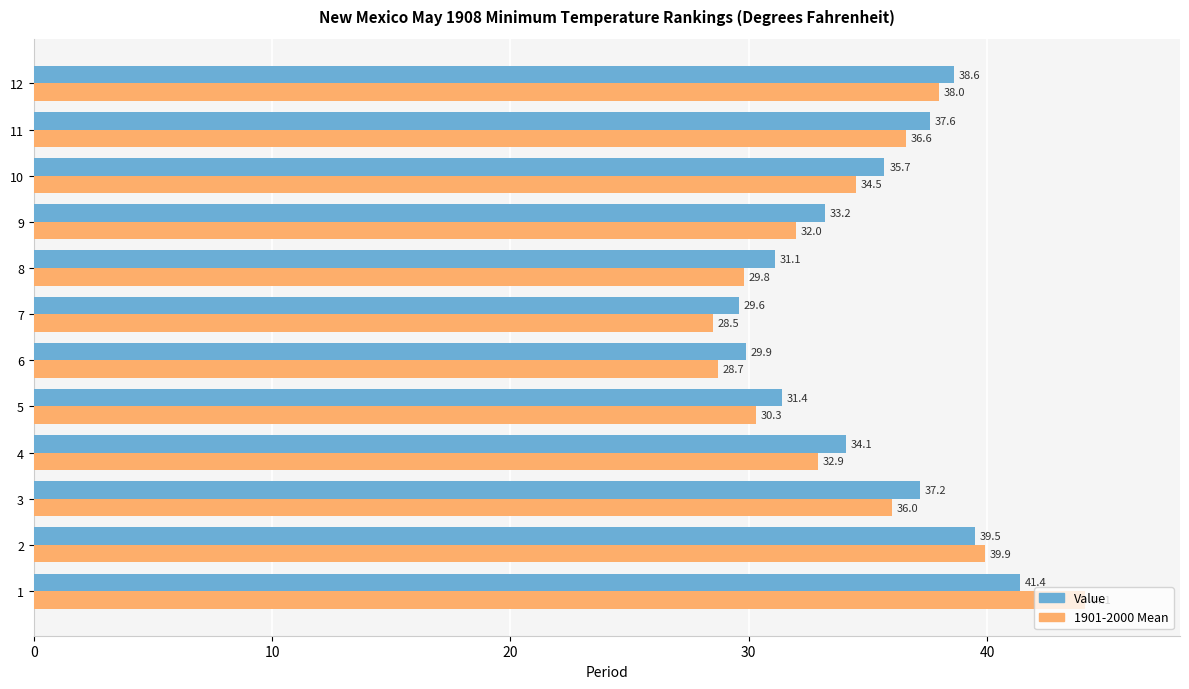

At 11, list the series in order from largest to smallest.

Value, 1901-2000 Mean